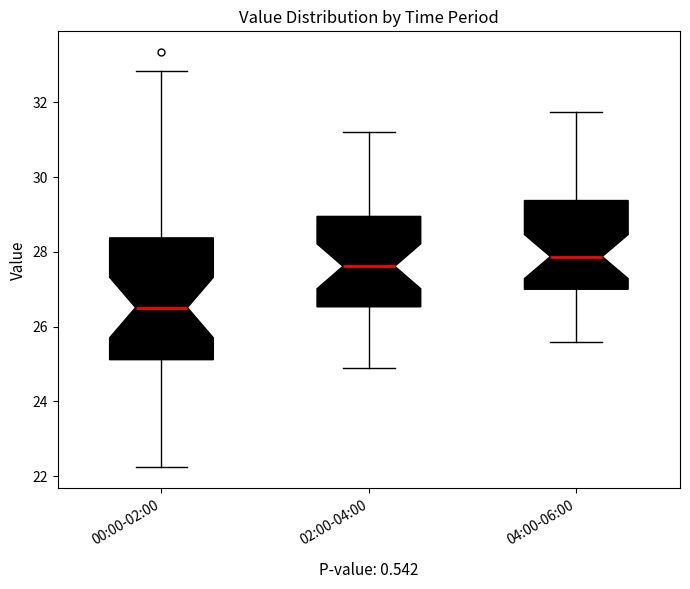

Where does the median line of the box for 02:00-04:00 sit on the y-axis? The values are not printed on the chart, so give them approximately, as read against the axis.

27.6